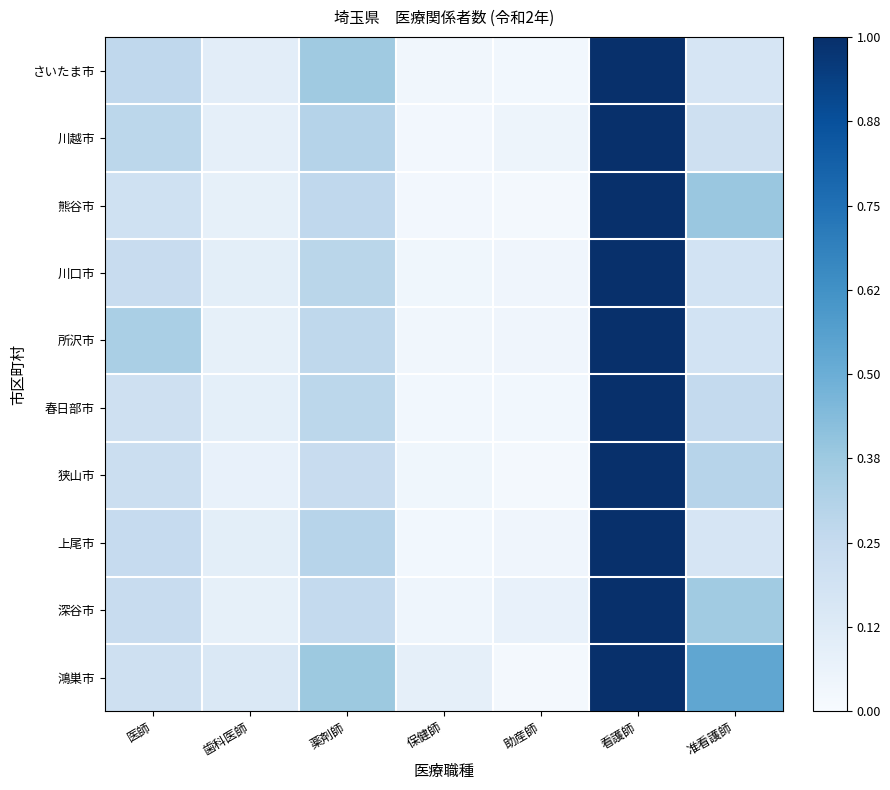

What is the total value across all series at 保健師?

0.4